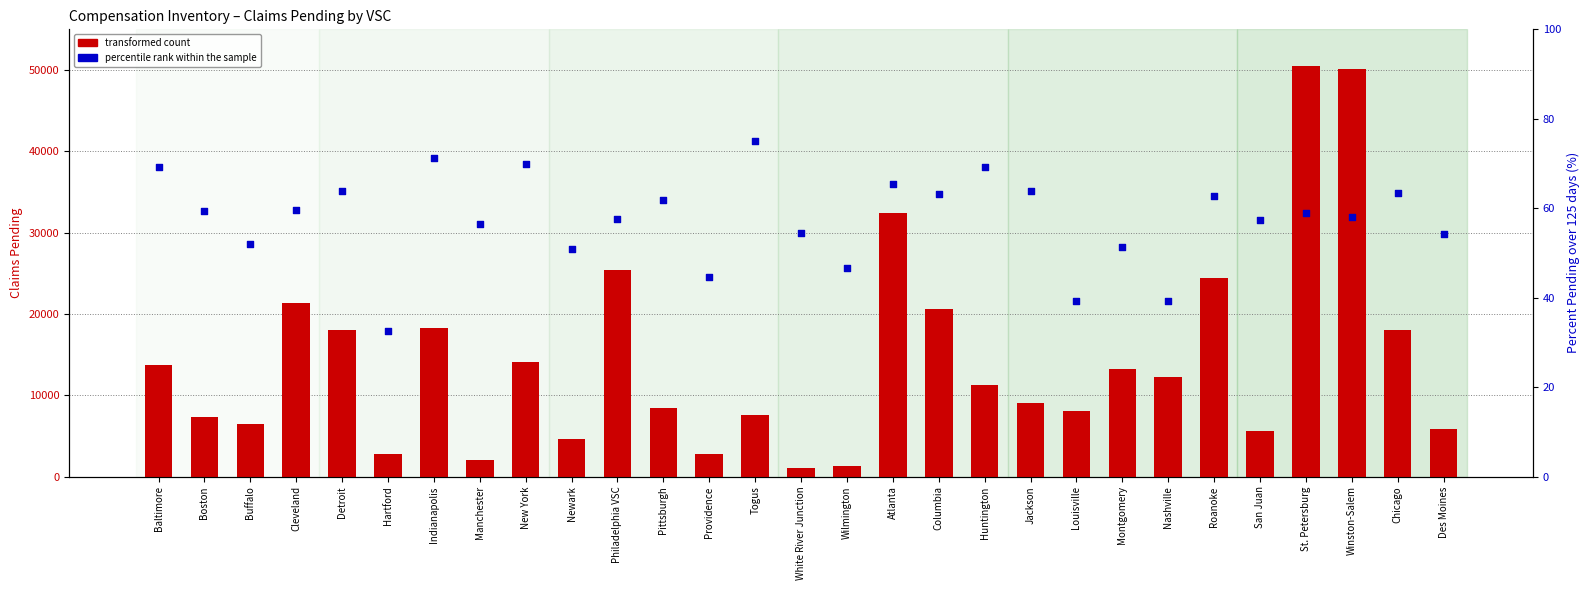

What are all the series names shown in the legend?

transformed count, percentile rank within the sample